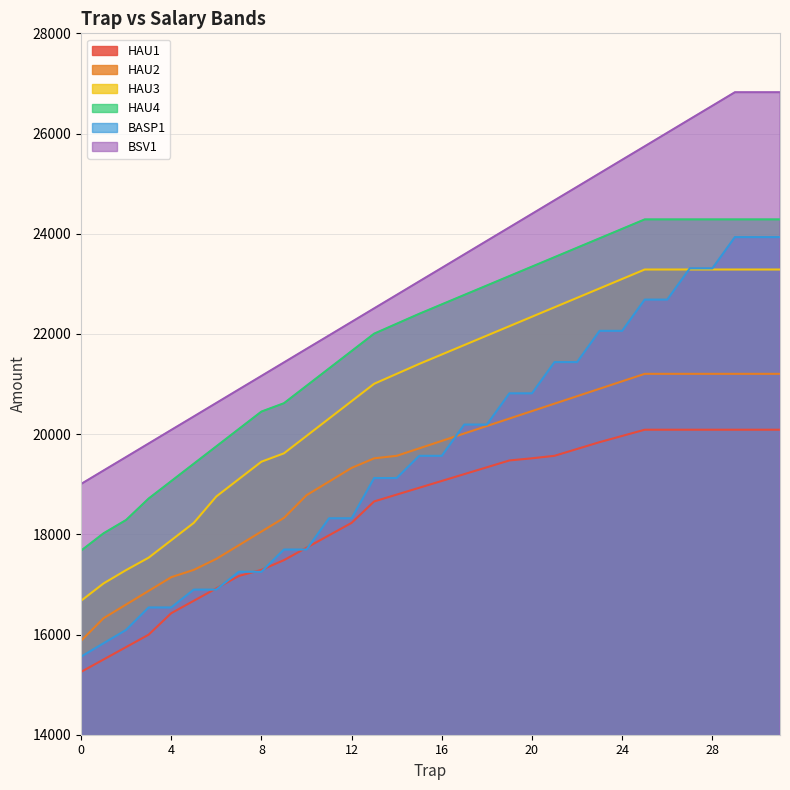

At 28, list the series in order from smallest to largest.

HAU1, HAU2, HAU3, BASP1, HAU4, BSV1